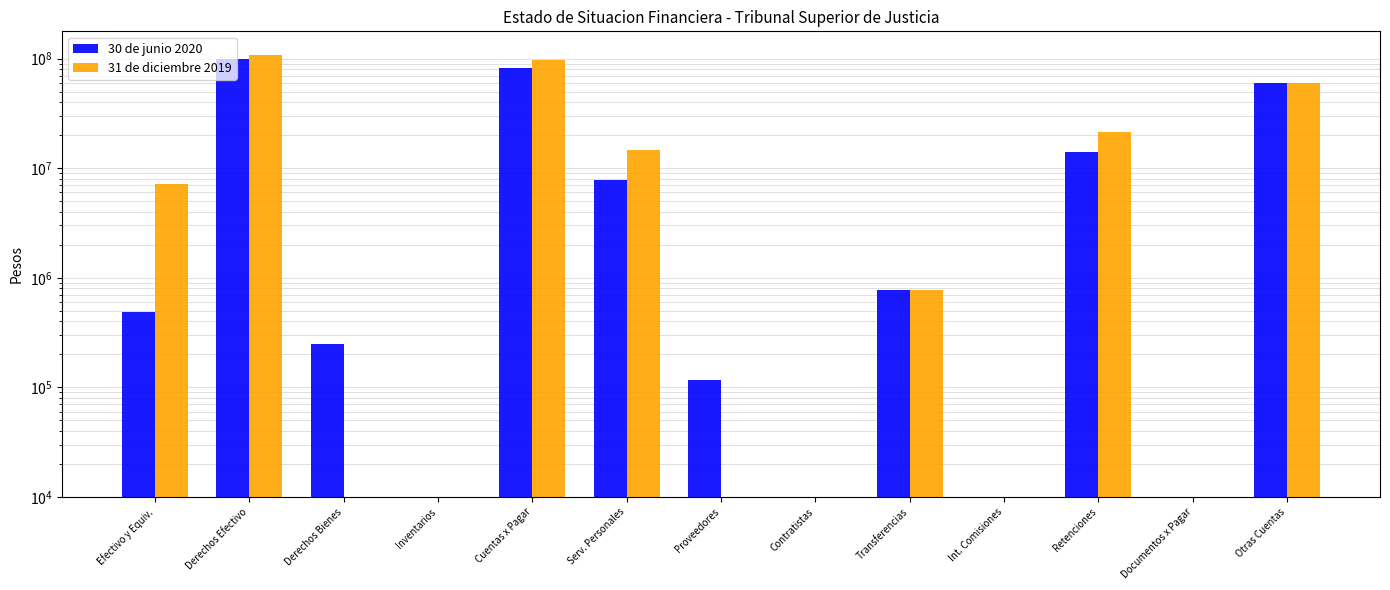

What is the difference between the maximum and second lowest values in the 30 de junio 2020 series?

99195984